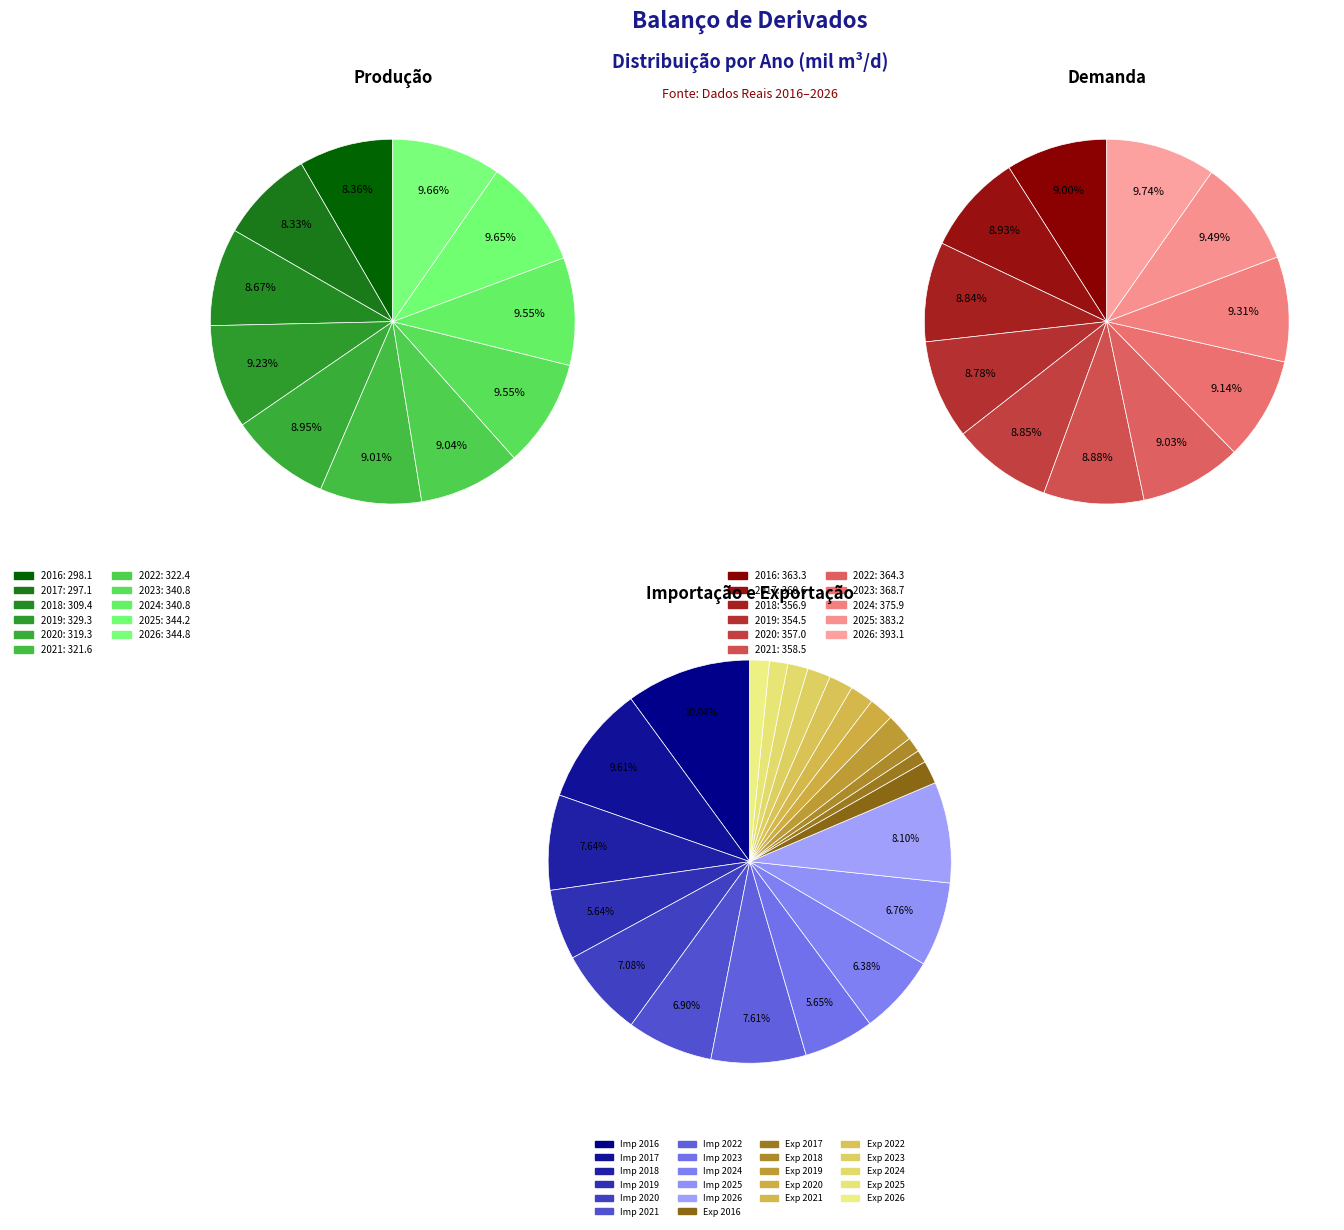

Is it true that 2017 is 23% of the pie?

False